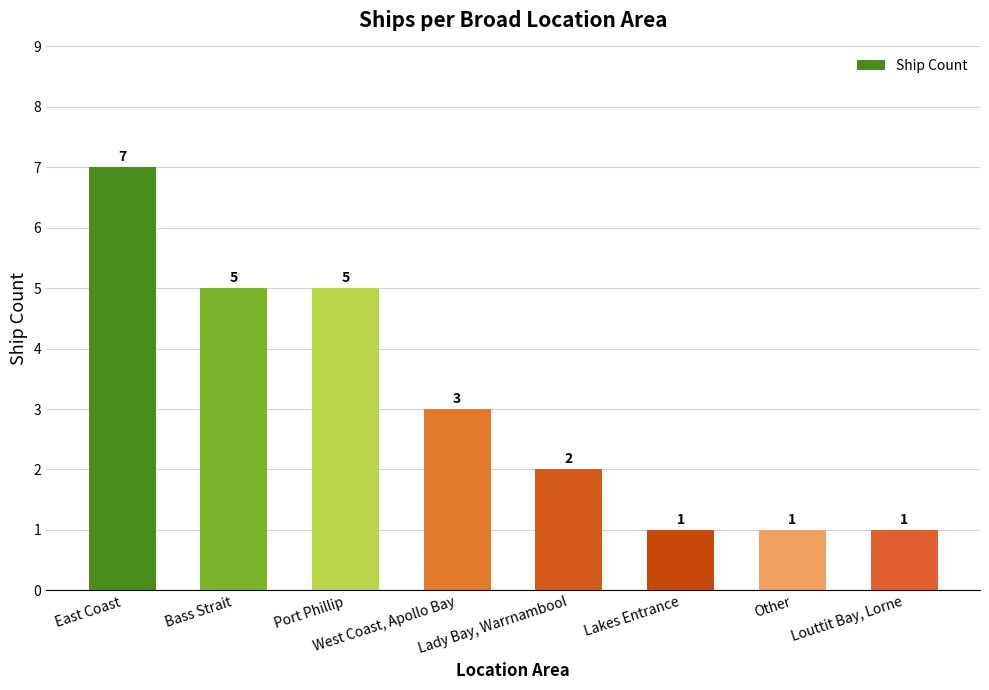

Which category has the highest value across all series?

East Coast